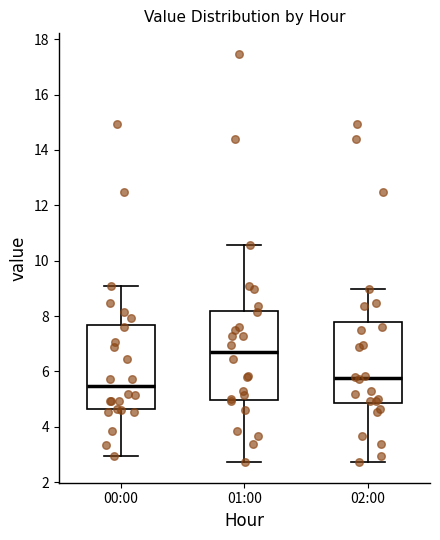

Which box has the lowest median line?

00:00